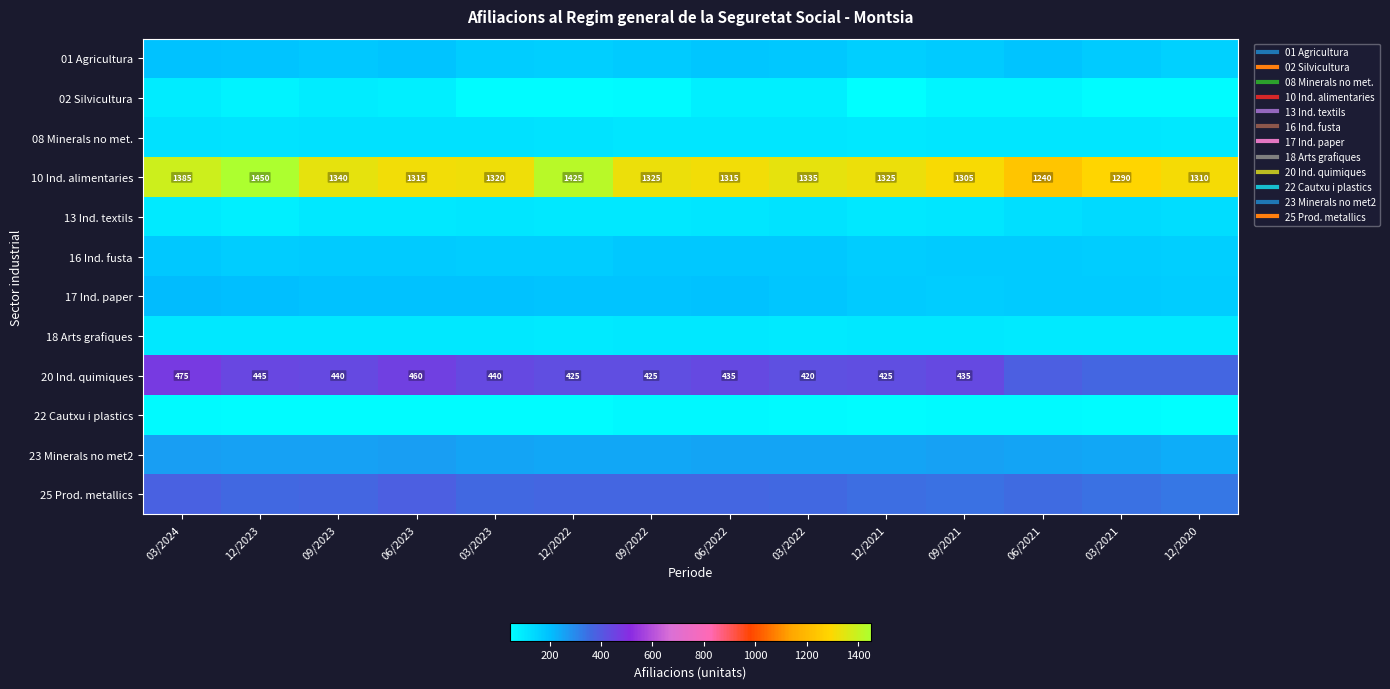

What is the sum of the 01 Agricultura values at 12/2020 and 03/2023?

330